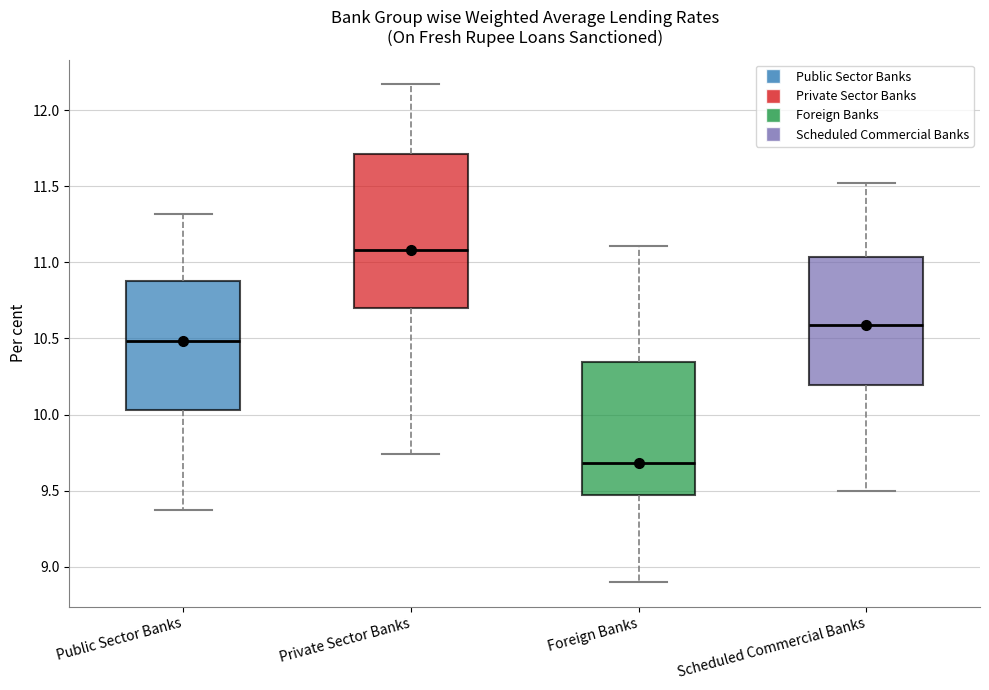

Reading left to right, transcribe this box plot: for each box, give where its median line is, the range the box spans, and where its two whiskers end, as read against the y-axis. The values are not printed on the chart, so give them approximately, as read against the axis.

Public Sector Banks: median 10.50, box 10.05 to 10.90, whiskers 9.35 to 11.30
Private Sector Banks: median 11.10, box 10.70 to 11.70, whiskers 9.75 to 12.15
Foreign Banks: median 9.70, box 9.45 to 10.35, whiskers 8.90 to 11.10
Scheduled Commercial Banks: median 10.60, box 10.20 to 11.05, whiskers 9.50 to 11.50